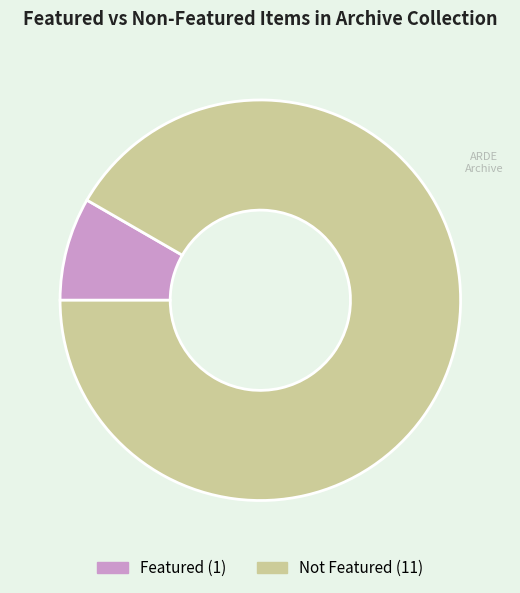

Is there a majority slice in this chart?

Yes